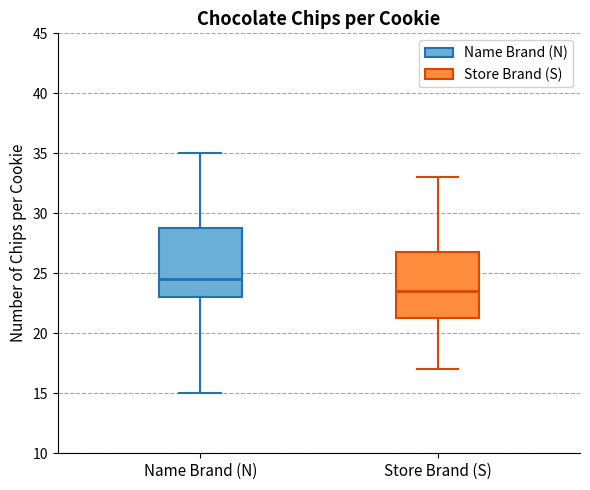

Which box has the lowest median line?

Store Brand (S)